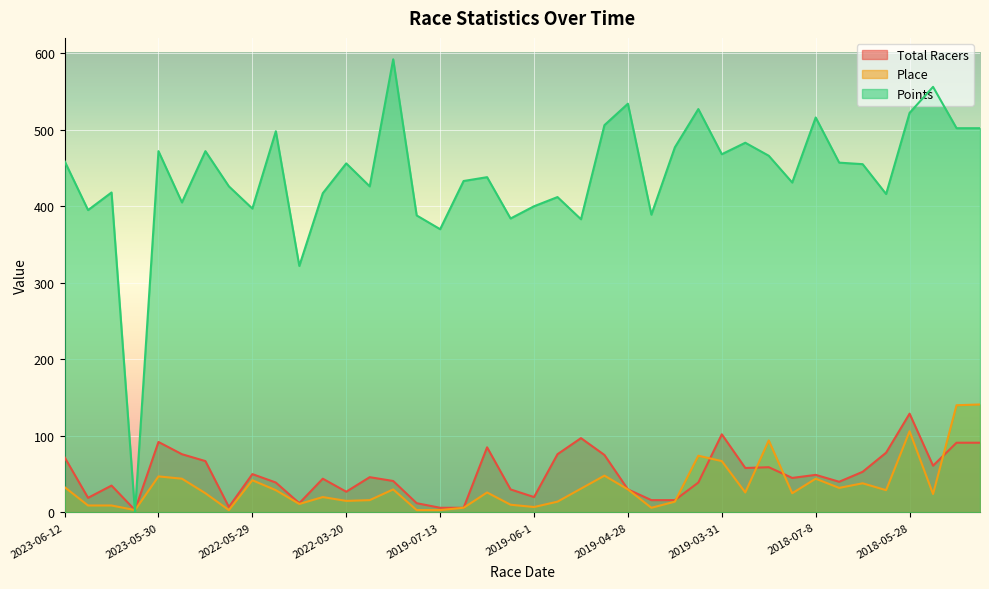

At 2022-05-29, list the series in order from smallest to largest.

Place, Total Racers, Points